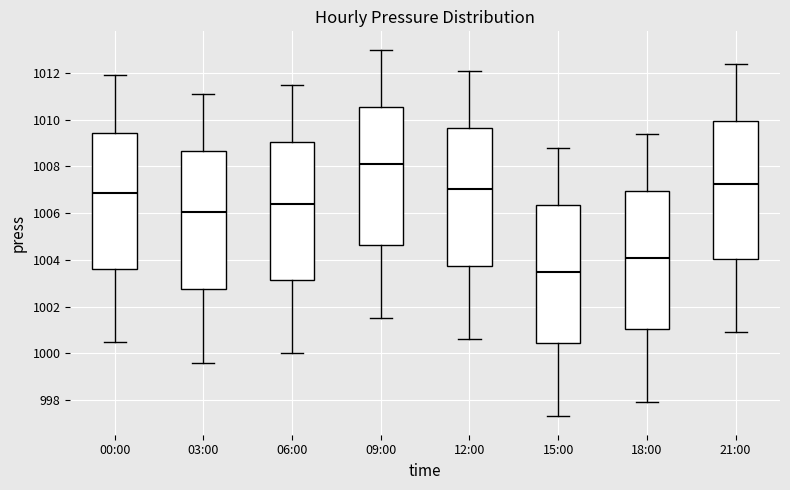

Reading left to right, transcribe this box plot: for each box, give where its median line is, the range the box spans, and where its two whiskers end, as read against the y-axis. The values are not printed on the chart, so give them approximately, as read against the axis.

00:00: median 1006.8, box 1003.6 to 1009.4, whiskers 1000.6 to 1012.0
03:00: median 1006.0, box 1002.8 to 1008.6, whiskers 999.6 to 1011.2
06:00: median 1006.4, box 1003.2 to 1009.0, whiskers 1000.0 to 1011.6
09:00: median 1008.2, box 1004.6 to 1010.6, whiskers 1001.6 to 1013.0
12:00: median 1007.0, box 1003.8 to 1009.6, whiskers 1000.6 to 1012.2
15:00: median 1003.6, box 1000.4 to 1006.4, whiskers 997.4 to 1008.8
18:00: median 1004.2, box 1001.0 to 1007.0, whiskers 998.0 to 1009.4
21:00: median 1007.2, box 1004.0 to 1010.0, whiskers 1001.0 to 1012.4